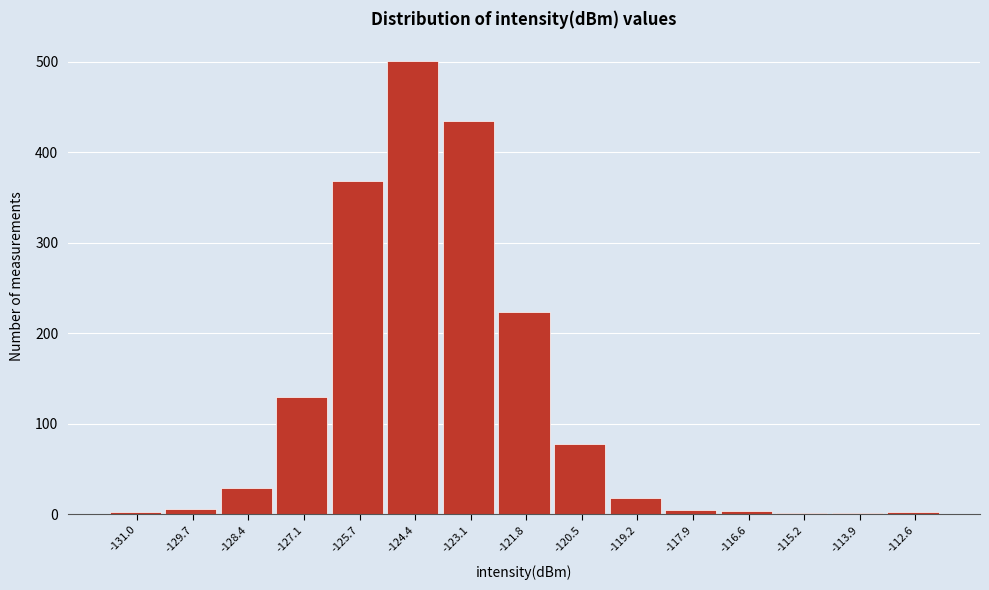

True or false: the data shows 4 at -117.9.

True